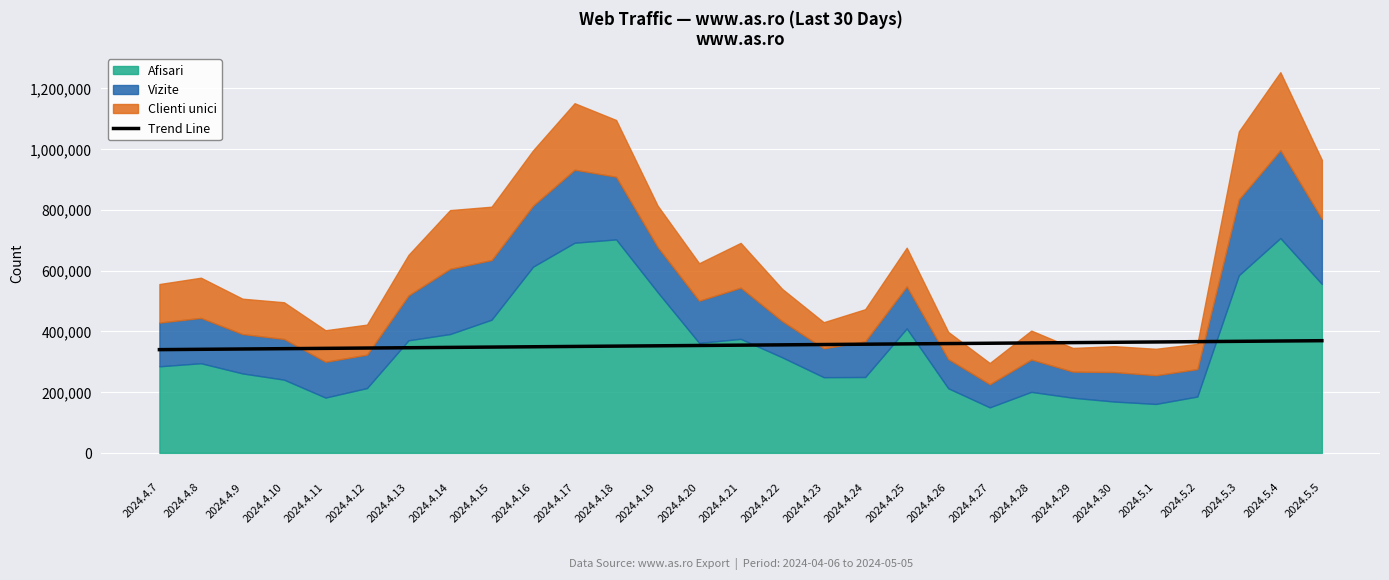

Is it true that the value at 2024.4.9 is 168627.7?

False